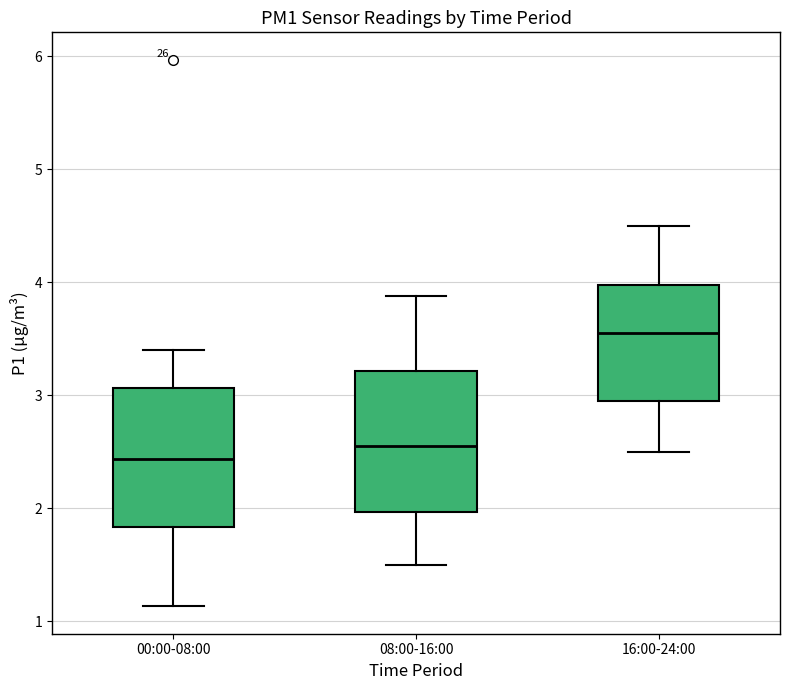

Which box has the highest median line?

16:00-24:00